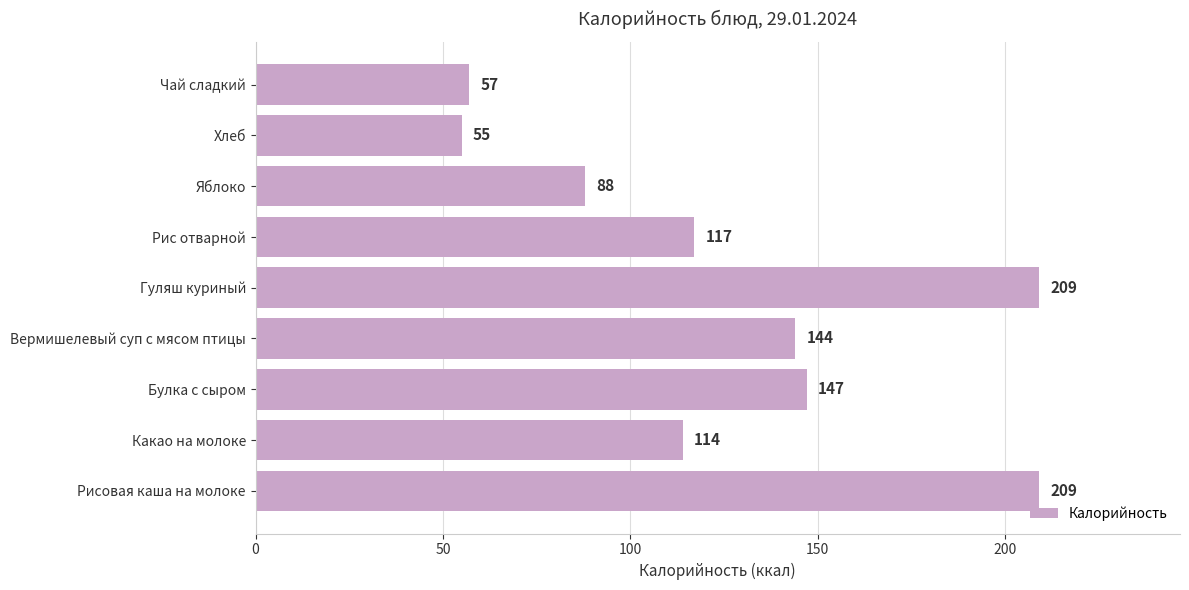

At which label is the value closest to 132?

Вермишелевый суп с мясом птицы